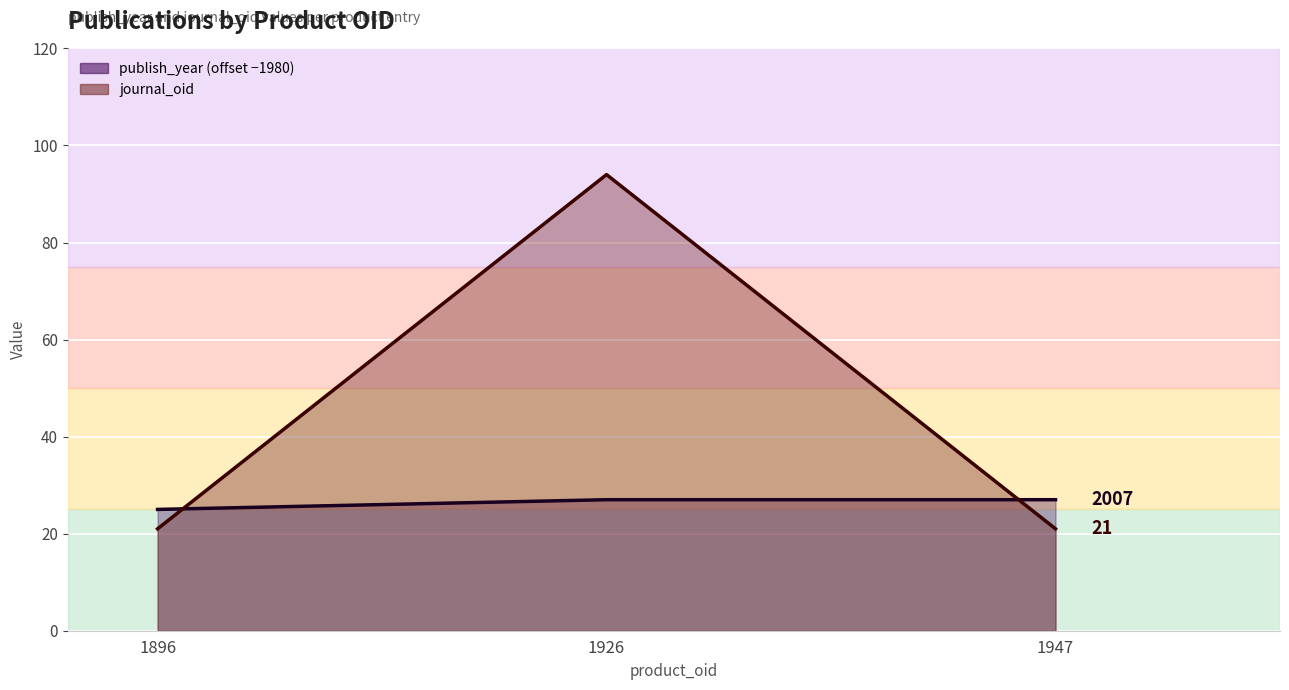

What is the difference between the maximum and minimum values in the publish_year series?

2